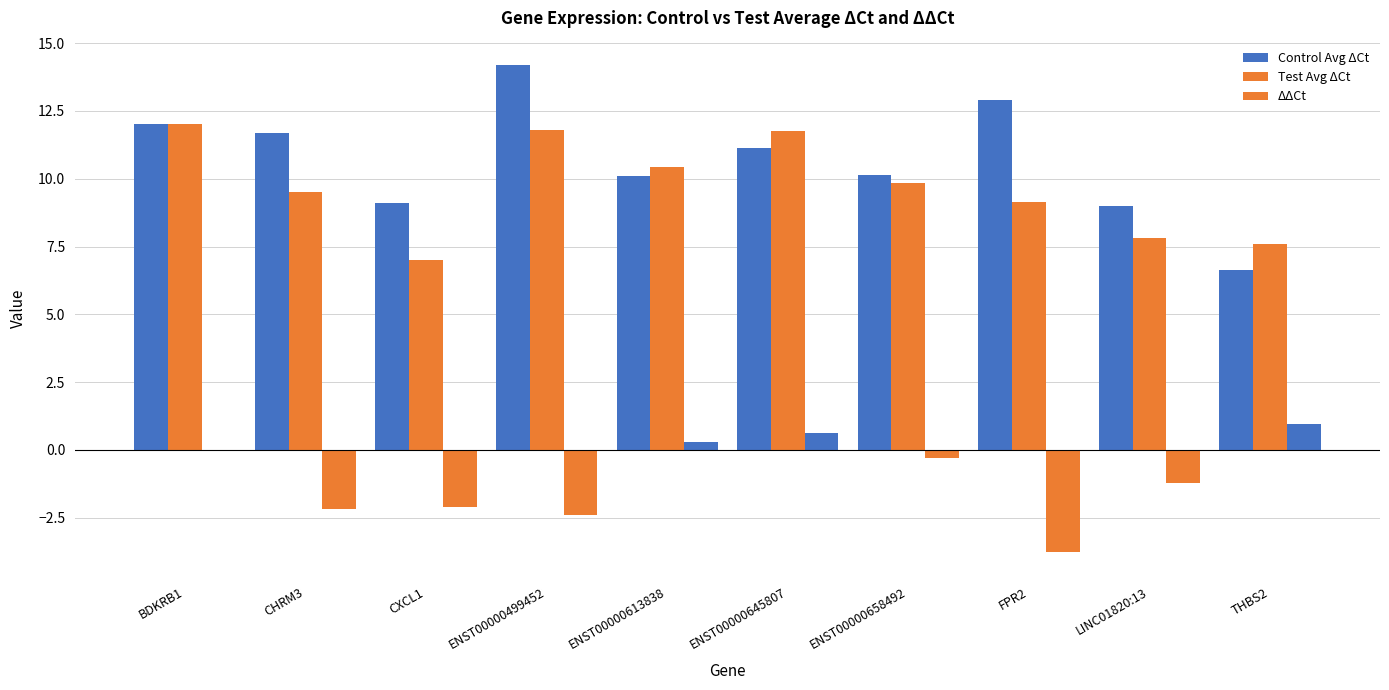

Which has a higher value, THBS2 or BDKRB1?

BDKRB1